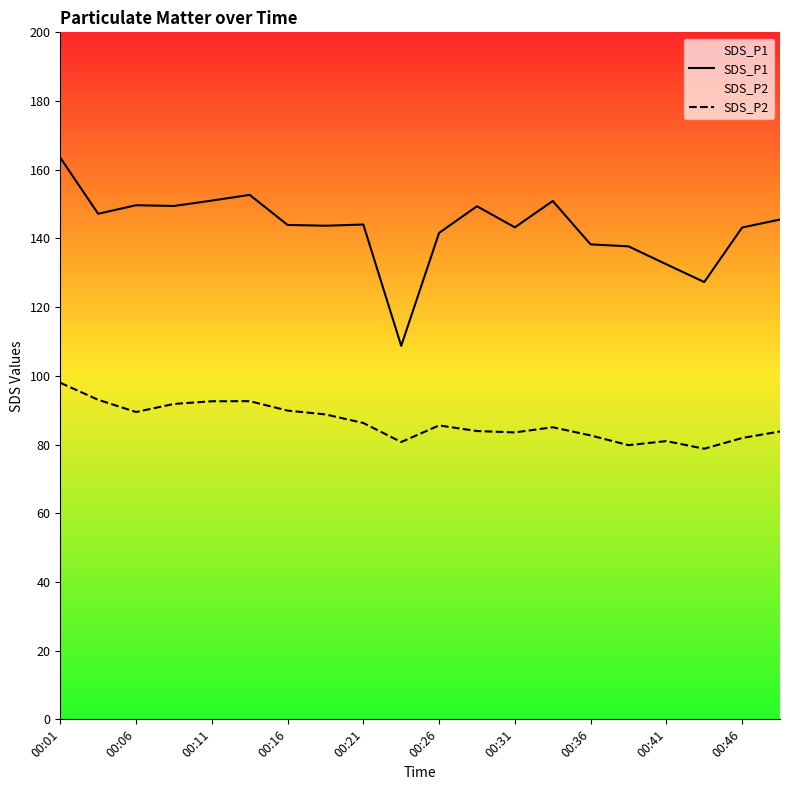

In SDS_P1, how many points are lower than both neighbors (excluding endpoints)?

6